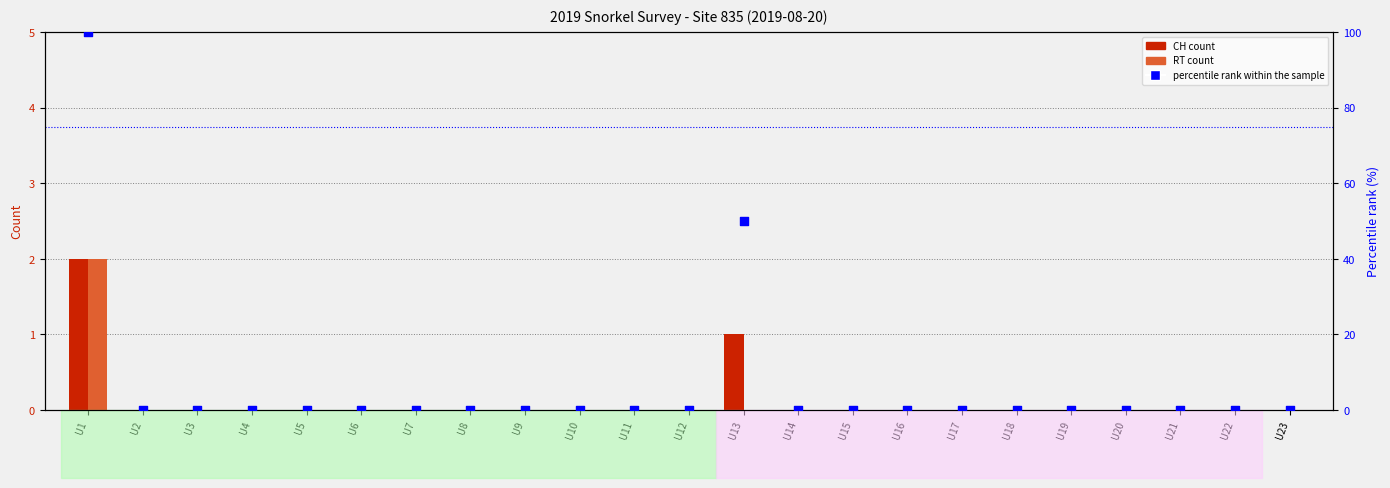

Which series has the largest Y range (max minus min)?

percentile rank within the sample